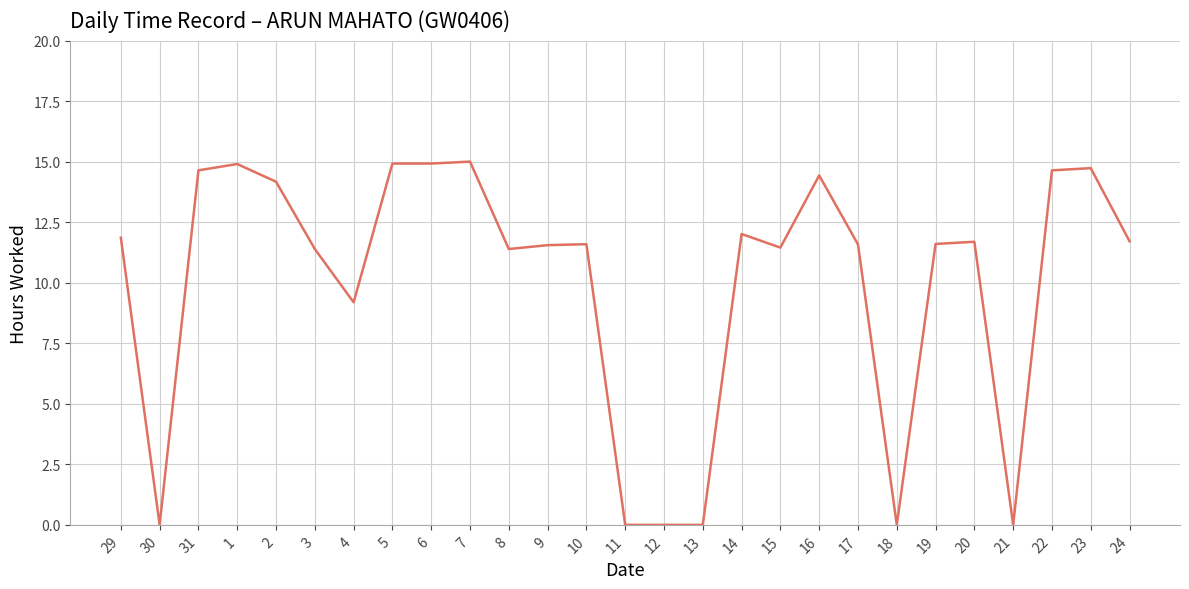

How many lines are shown in the chart?

1